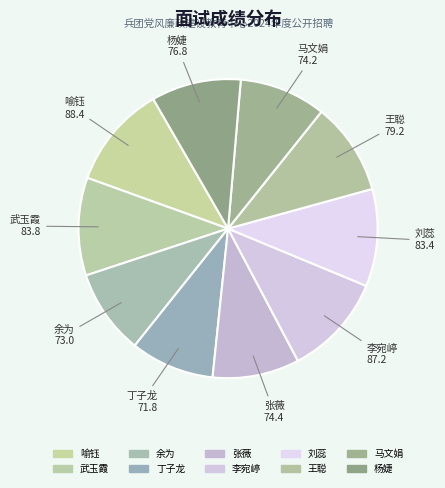

To the nearest percent, what percentage of the pie is 喻钰?

11%